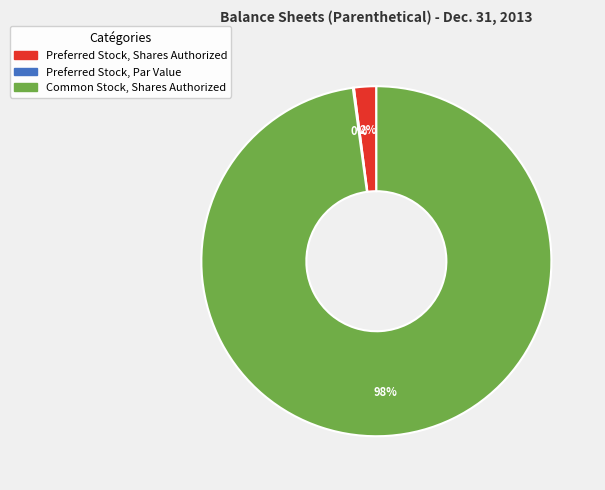

Which slice is the largest?

Common Stock, Shares Authorized